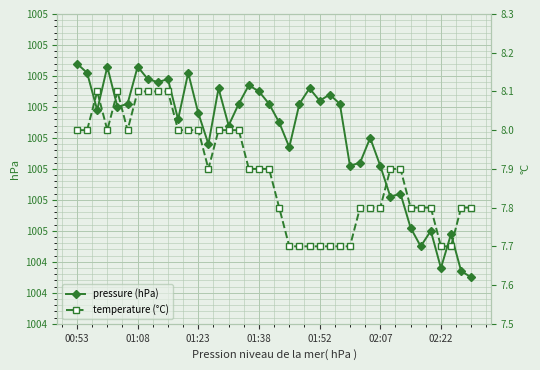

Which series has the largest total across all categories?

pressure (hPa)